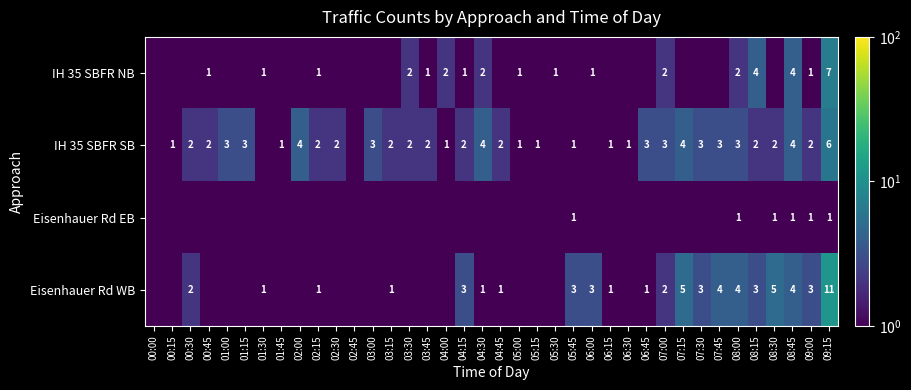

What is the difference between the Eisenhauer Rd WB values at 00:30 and 09:15?

9.0